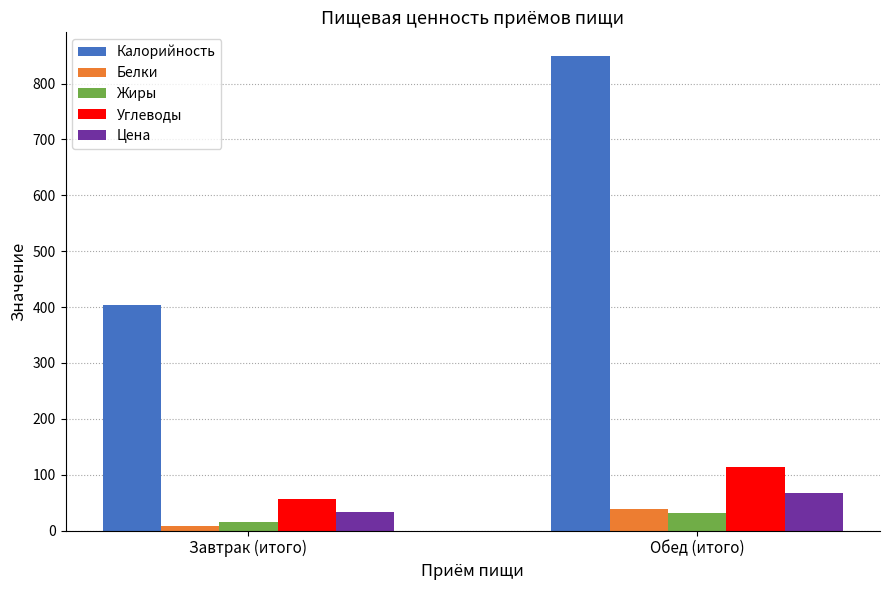

What is the label of the 1st bar from the left?

Завтрак (итого)